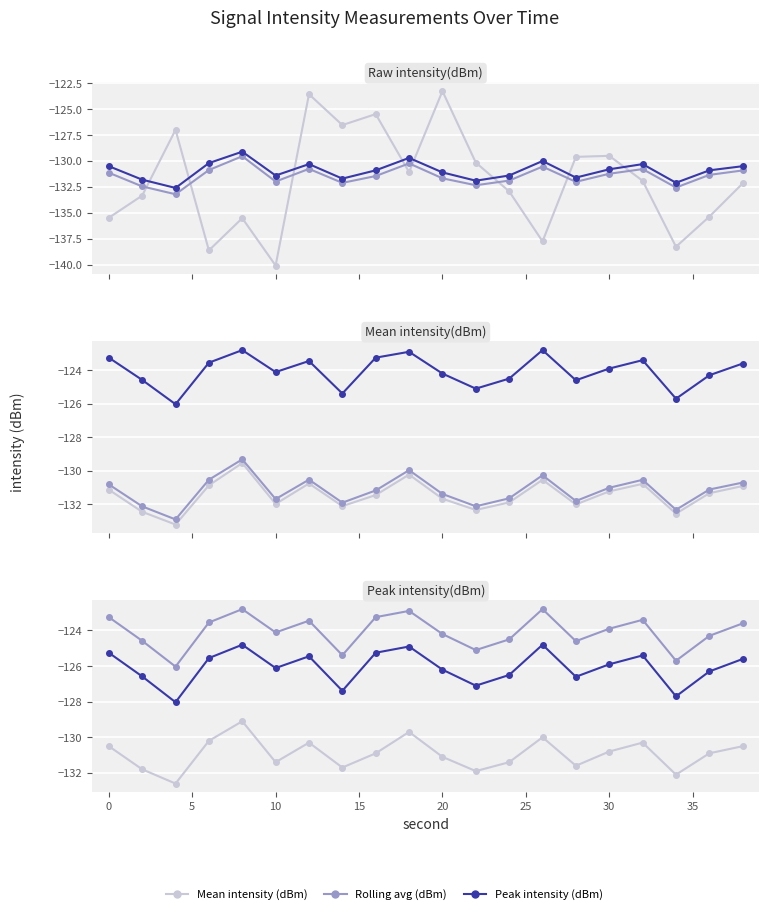

What is the value of the Mean intensity (dBm) point at the 19th from the left?

-130.9